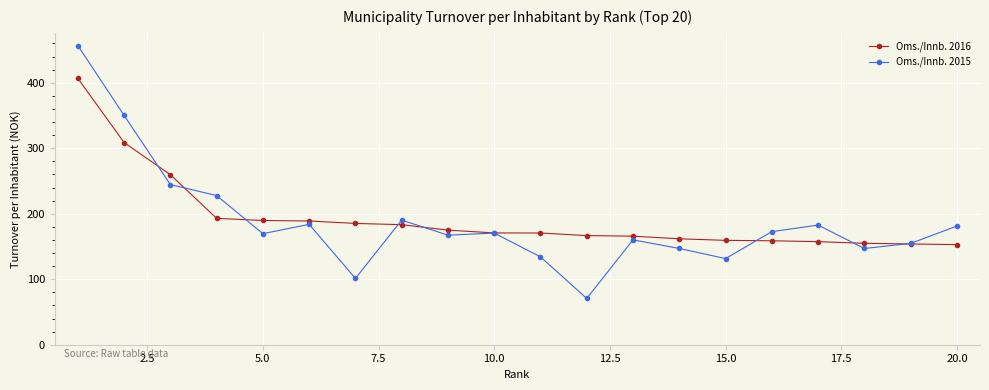

What is the maximum value shown in the chart?

456.9